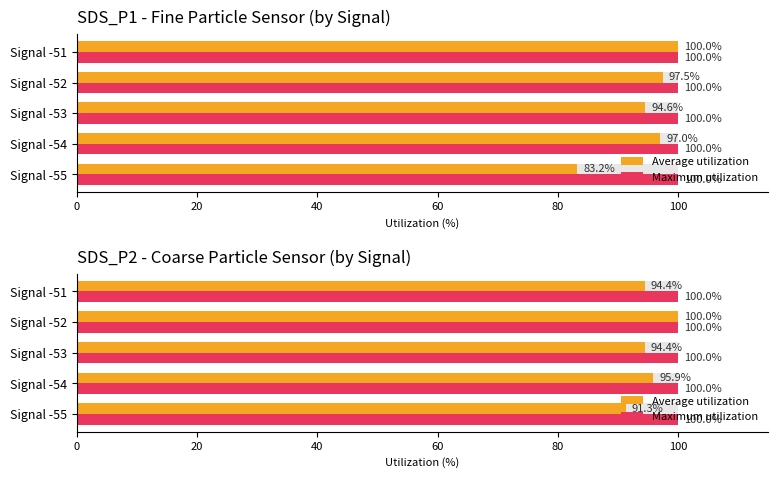

Count the number of categories in the chart.

5